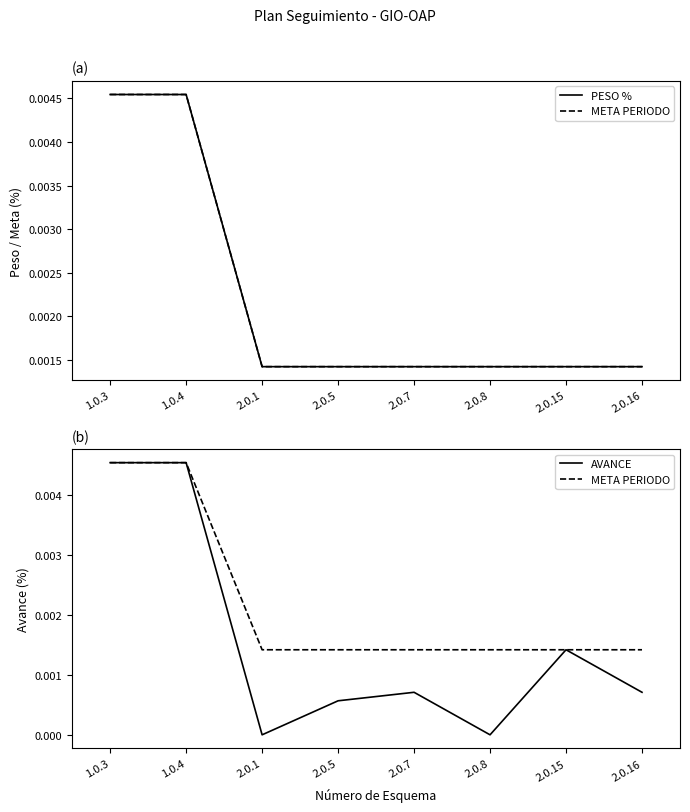

Does the chart display data point markers on the line(s)?

No